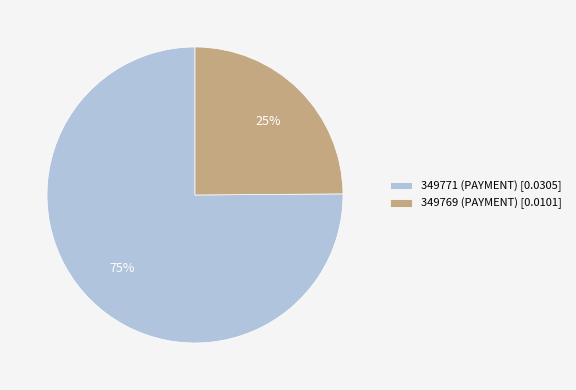

To the nearest percent, what is the difference between the largest and smallest slice percentages?

50%